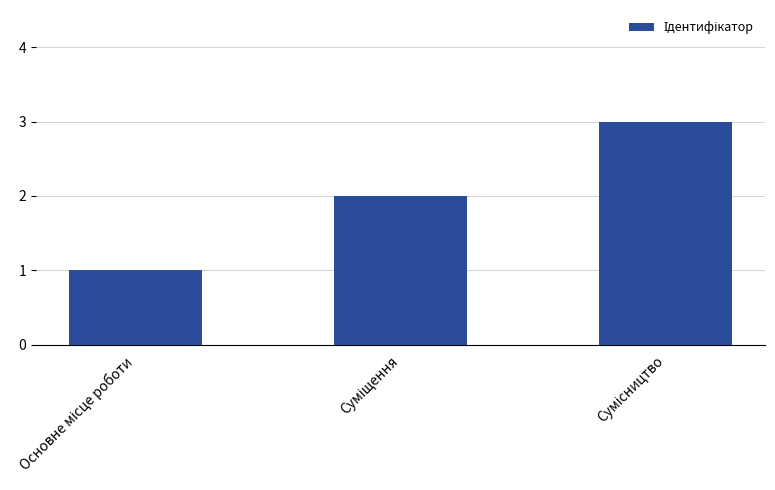

What is the maximum value shown in the chart?

3